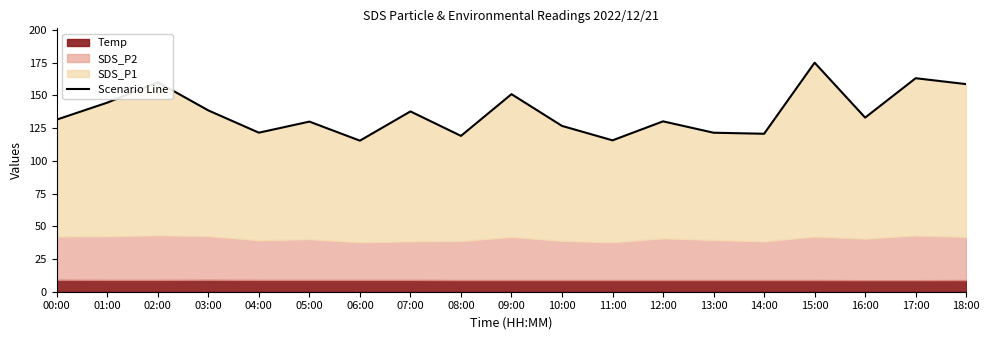

True or false: there are more than 2 points higher than both neighbors.

True